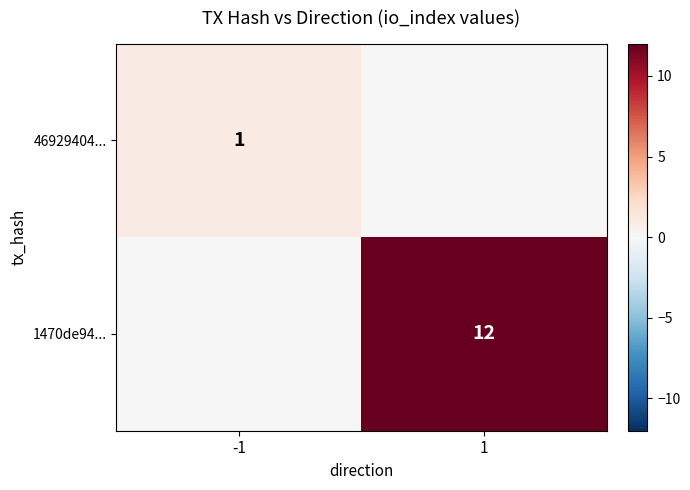

Is it true that 46929404... equals 1 at -1?

True